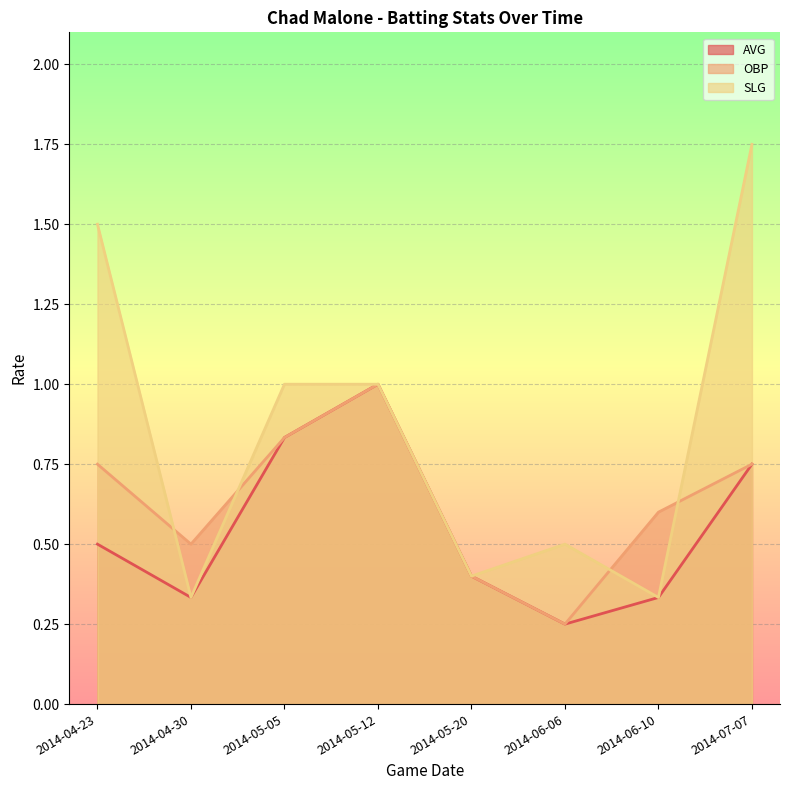

Which category has the lowest value in the SLG series?

2014-04-30